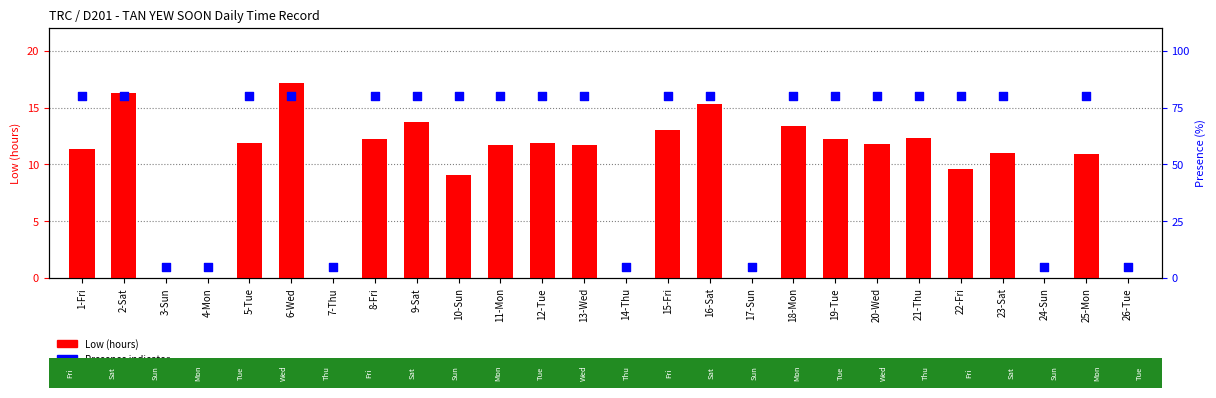

Which series reaches the maximum Y coordinate?

Presence indicator